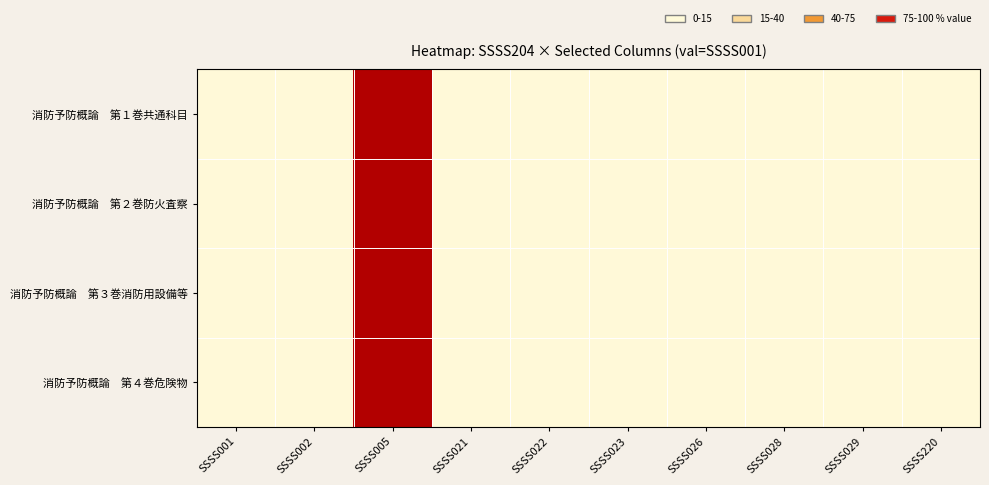

Count the number of categories in the chart.

10